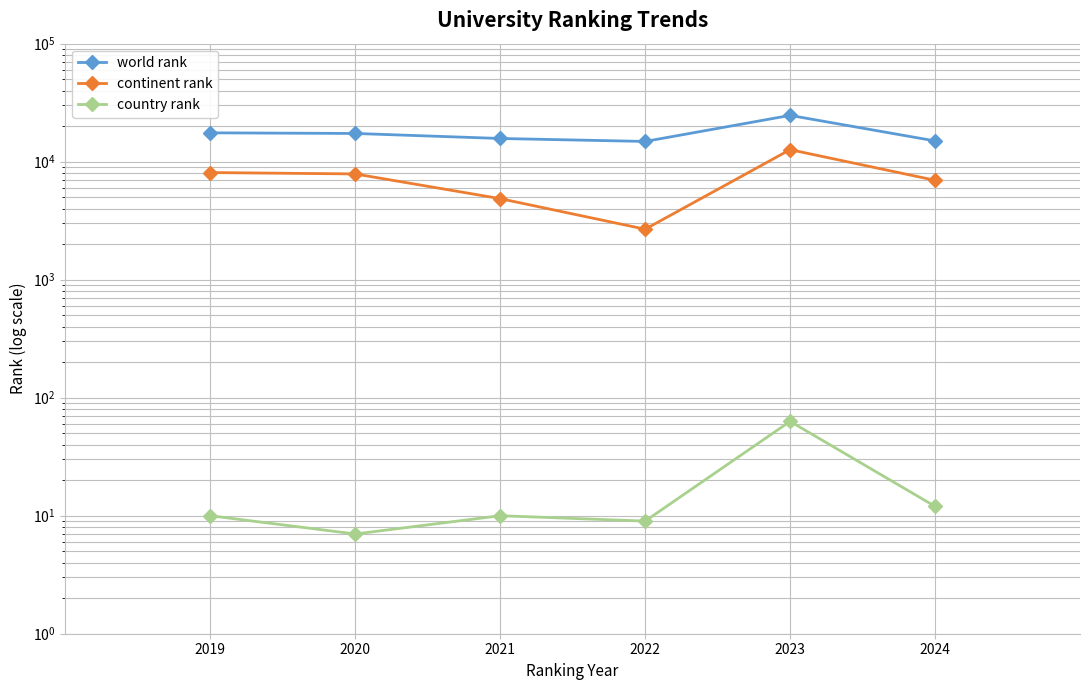

How many lines are shown in the chart?

3